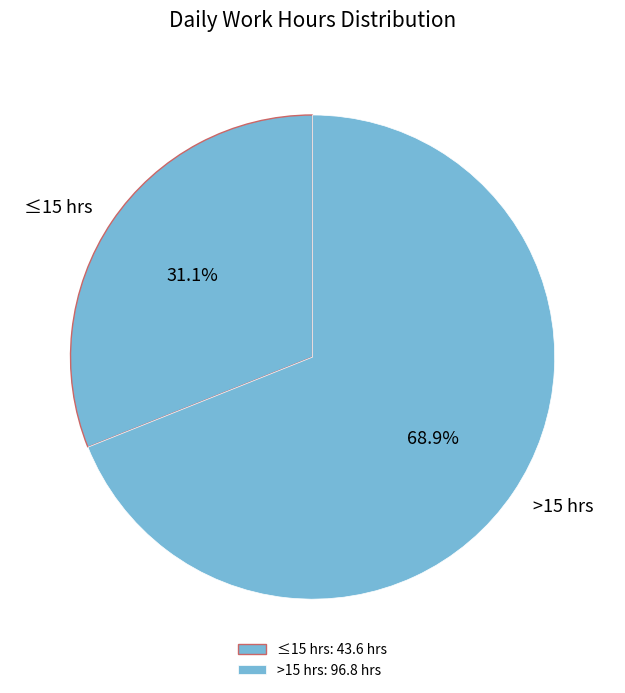

What is the ratio of the value at >15 hrs to the value at ≤15 hrs?

2.2